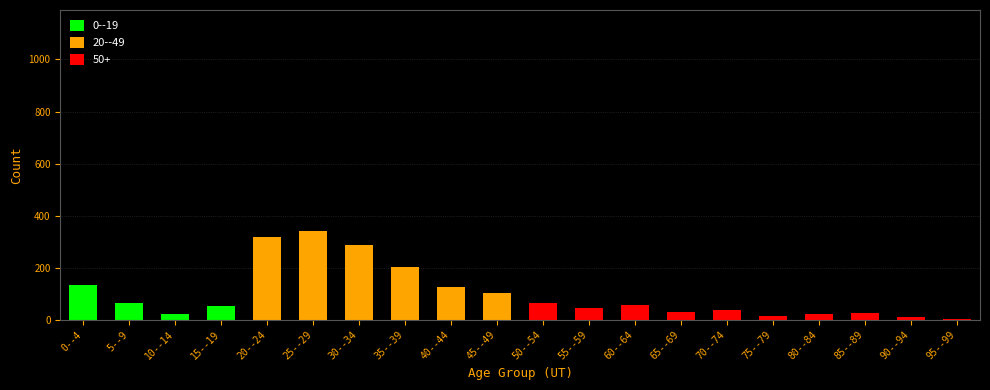

What position from the left is 85--89?

18